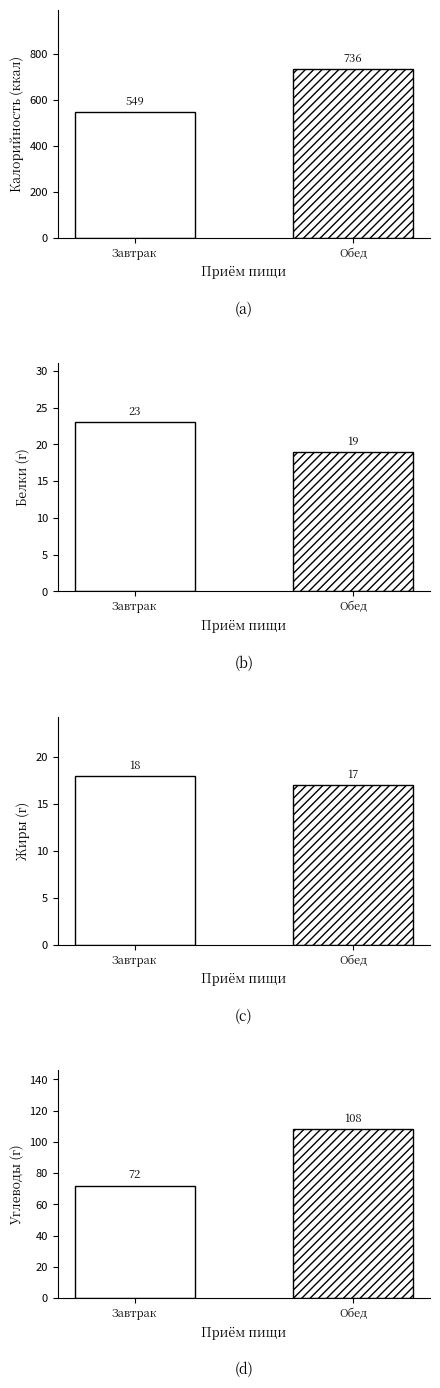

At which label is Калорийность closest to 642?

Завтрак